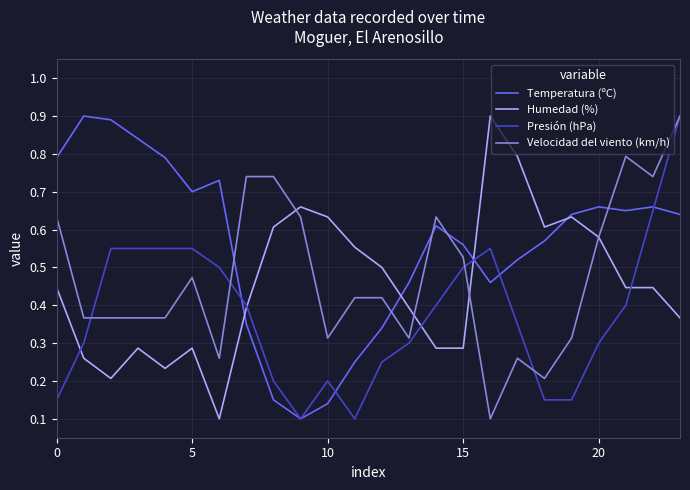

Which series has the largest total across all categories?

Temperatura (ºC)